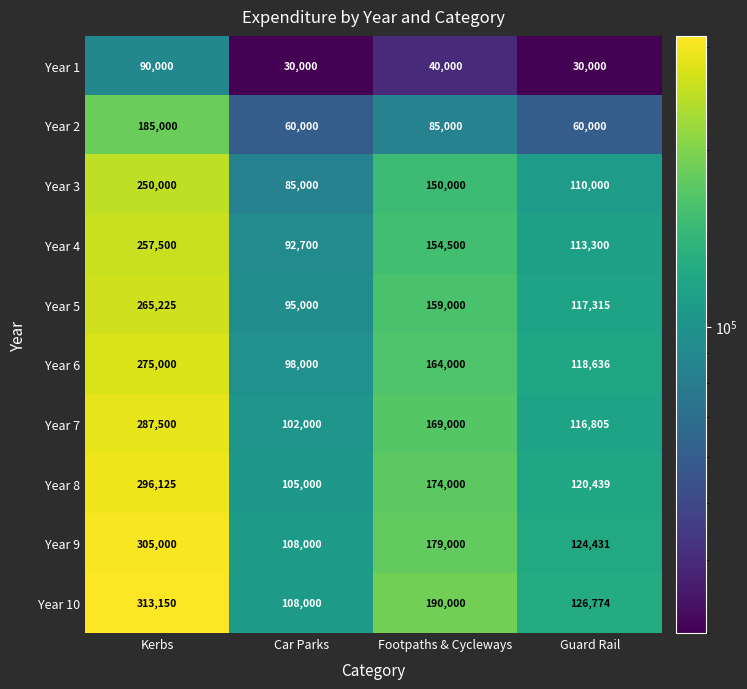

How many categories are shown in the chart?

4